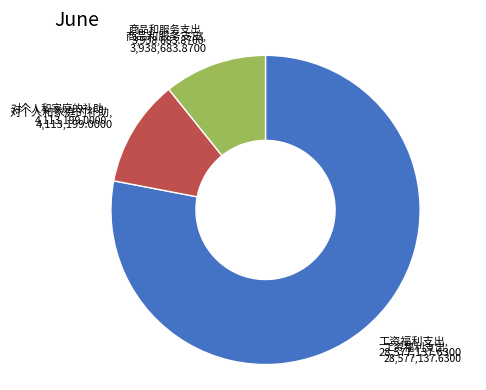

How many segments does this pie chart have?

3